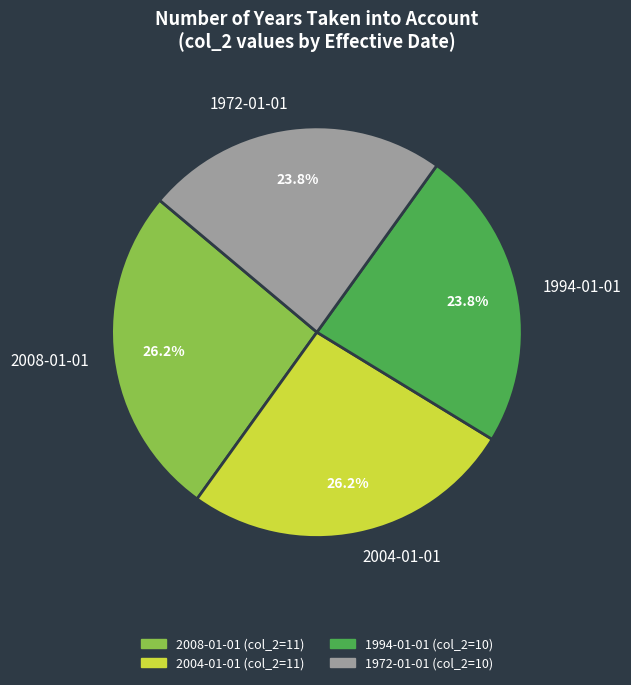

Count the number of slices in the pie.

4